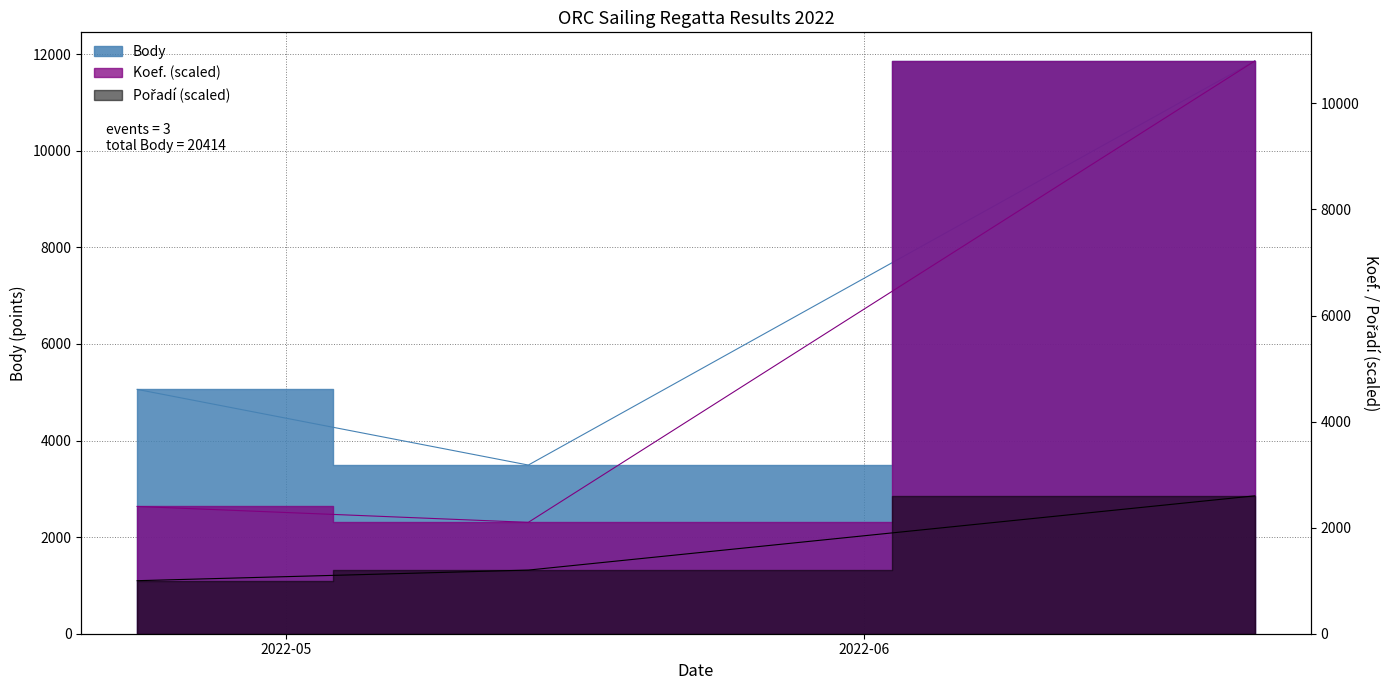

Reading left to right, extract all data points from this chart.

Body: 5060	3493	11861
Koef.: 2400	2100	10800
Pořadí: 1000	1200	2600